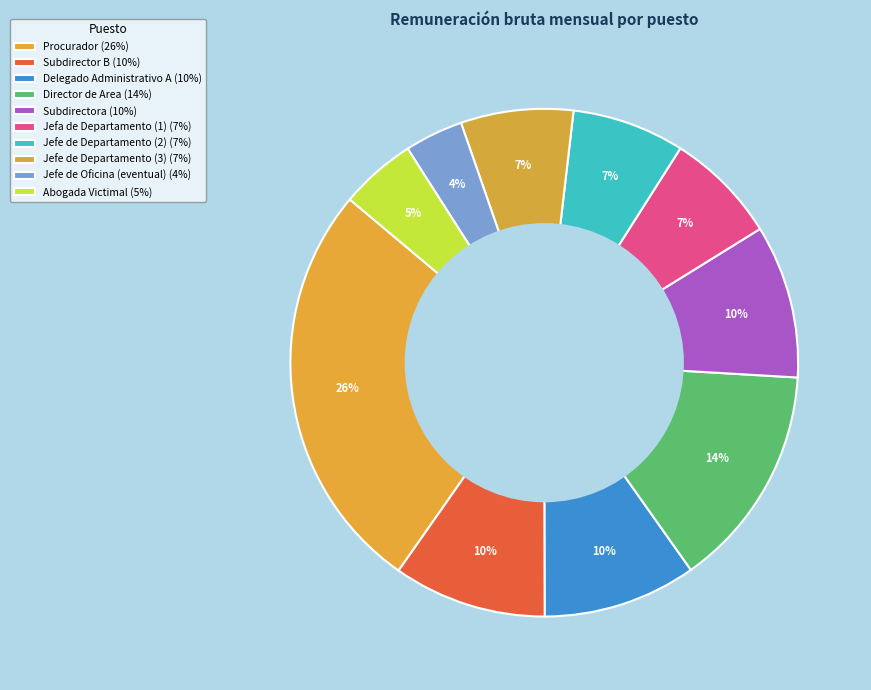

Is there any slice that represents more than half of the pie?

No